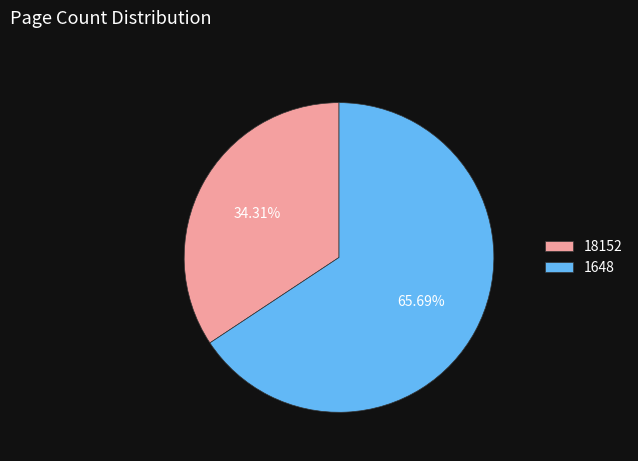

Count the number of slices in the pie.

2